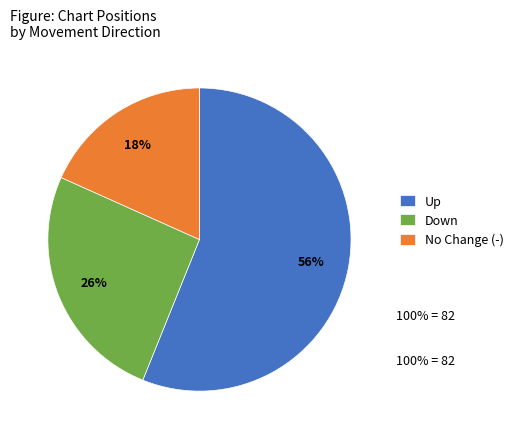

Is the sum of No Change (-) and Up greater than half?

Yes